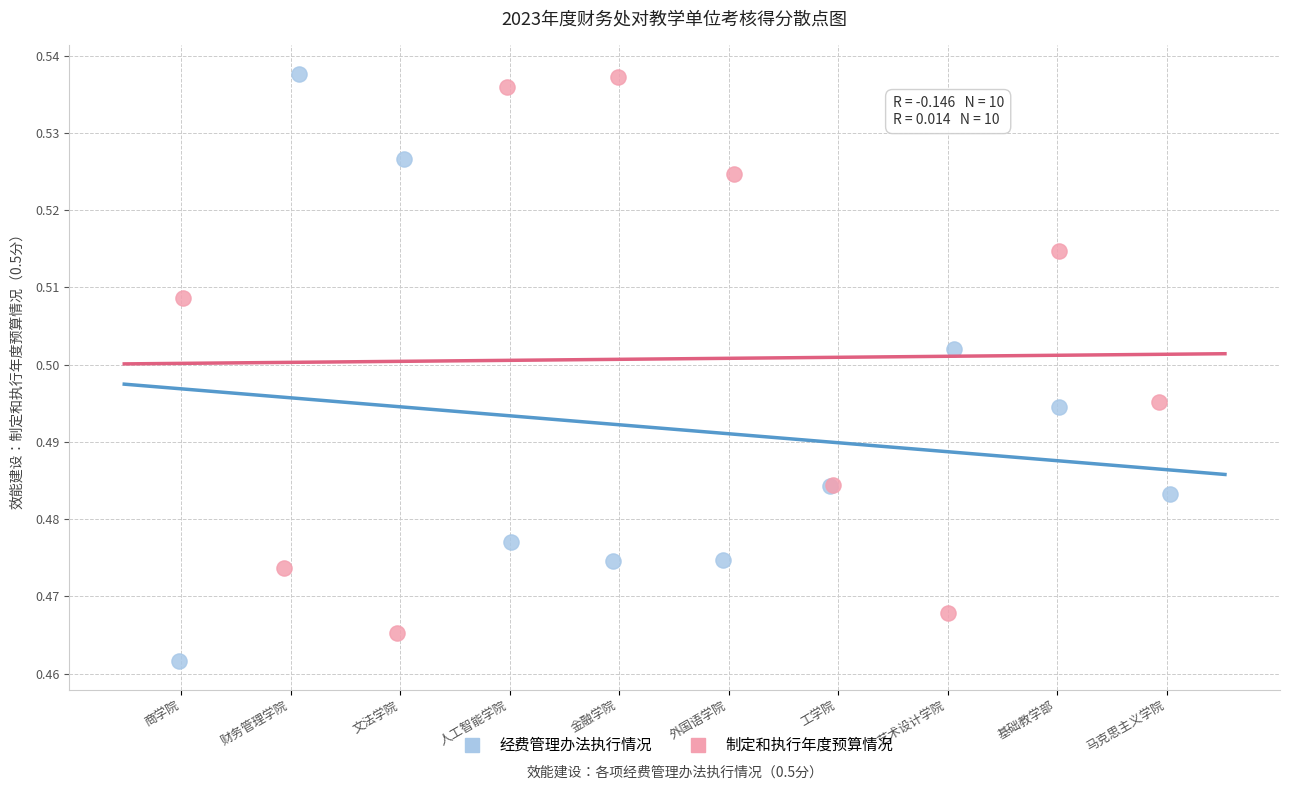

Which series reaches the minimum Y coordinate?

经费管理办法执行情况